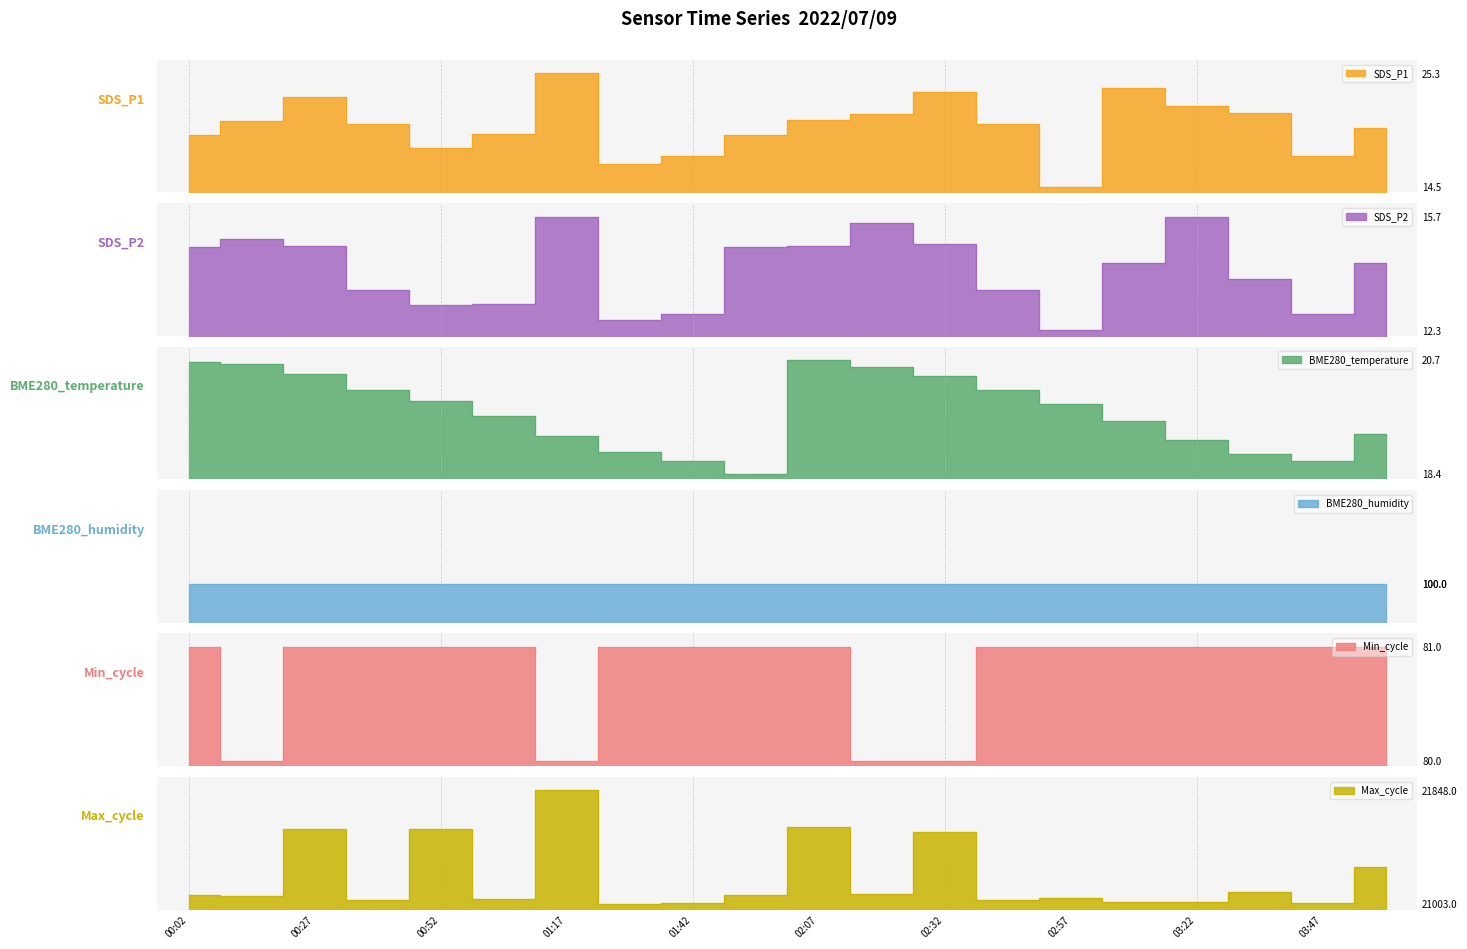

True or false: SDS_P2 and Max_cycle intersect in this chart.

False